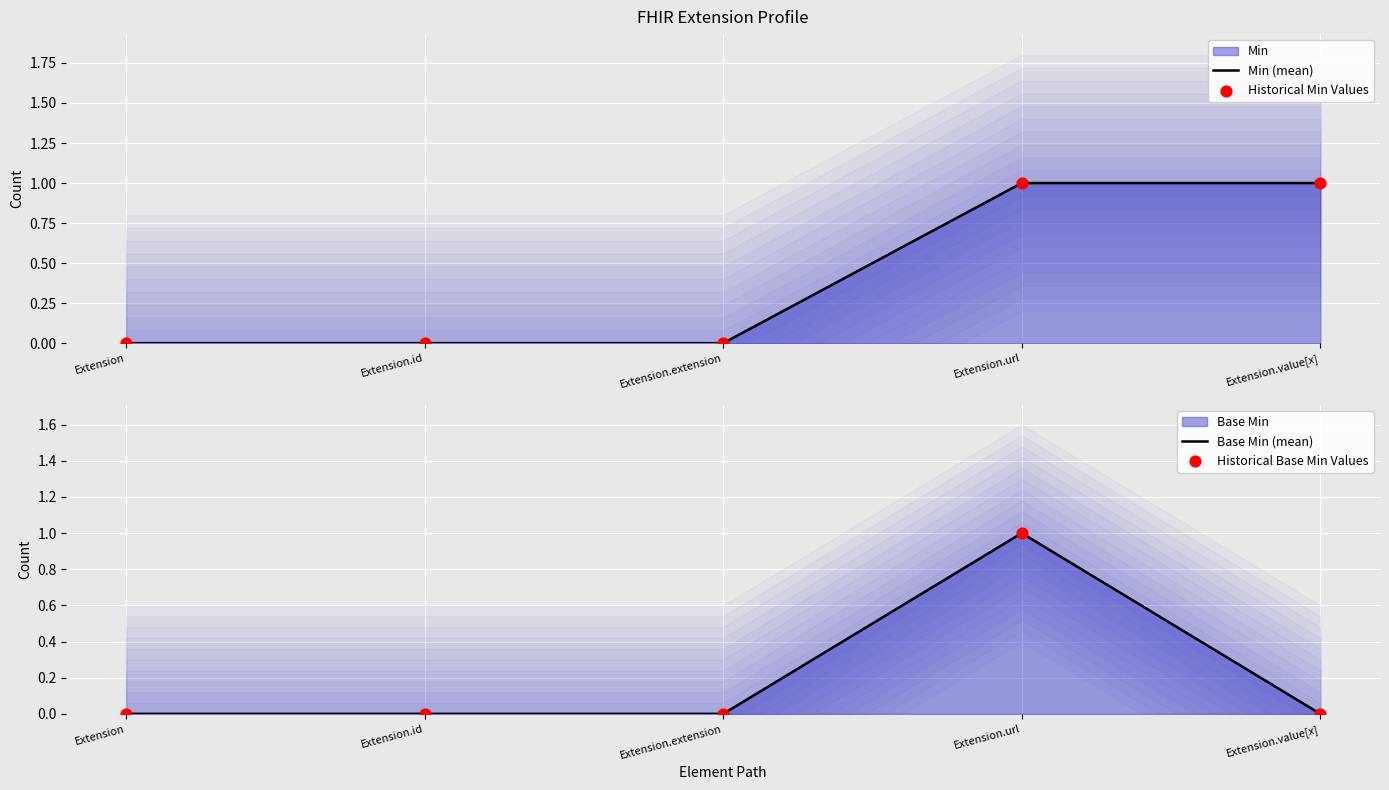

Which series reaches the minimum Y coordinate?

Min (mean)